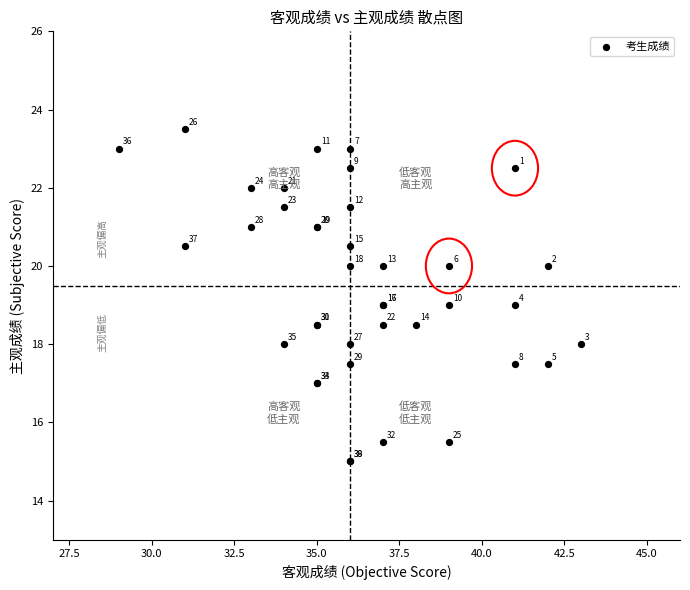

What Y value in the scatter plot is closest to 19?

19.0